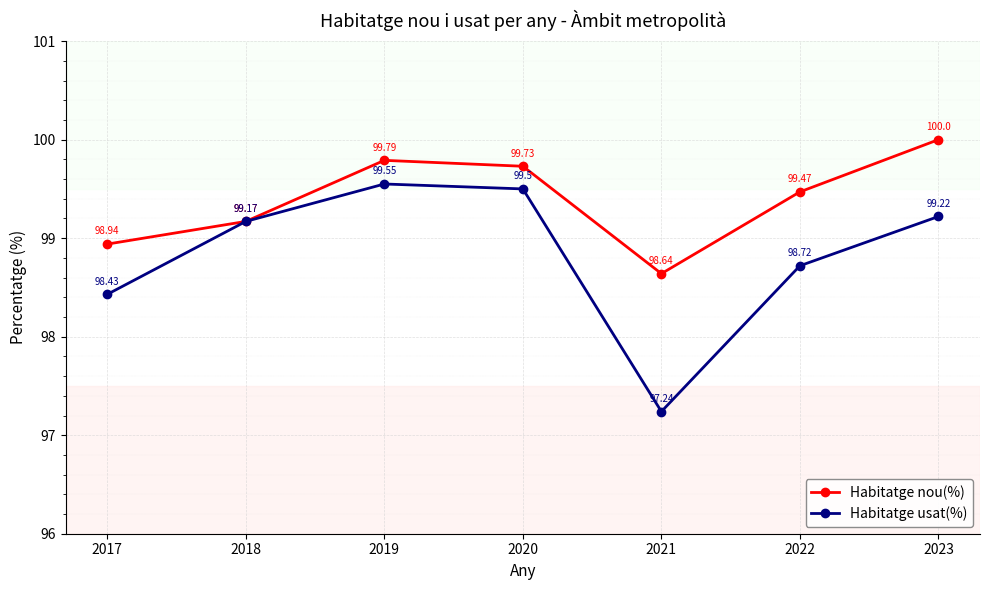

List the series in order of their peak value, lowest first.

Habitatge usat(%), Habitatge nou(%)